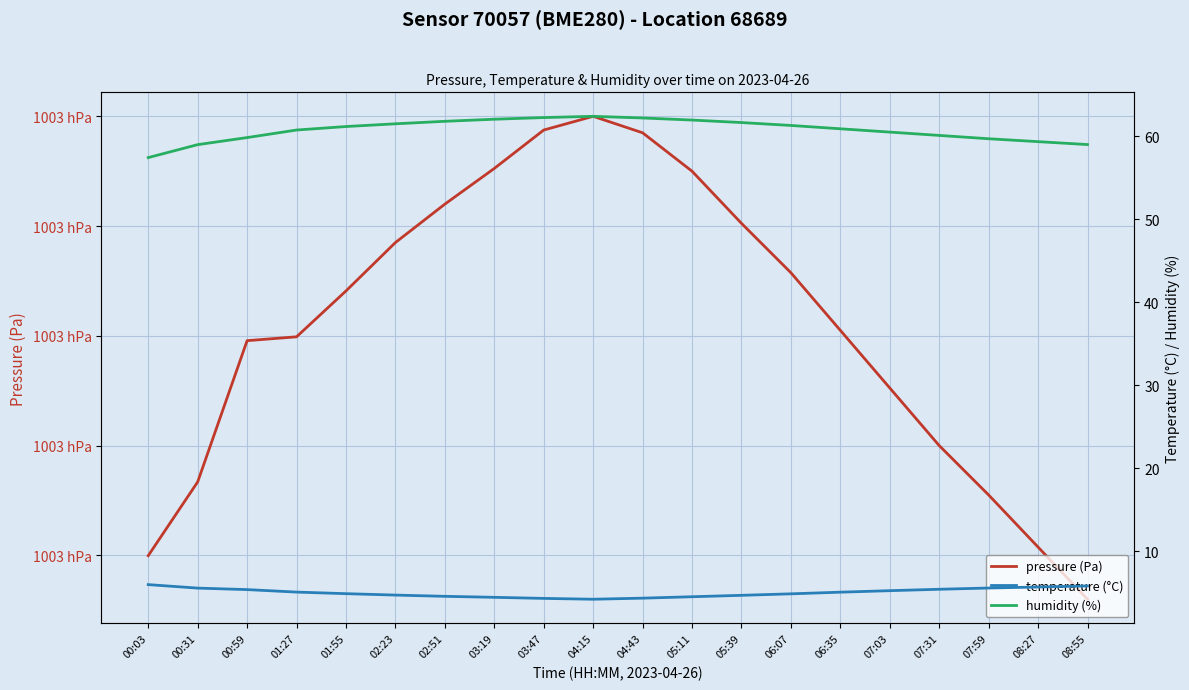

Reading left to right, transcribe all the data shown in this chart.

pressure (Pa): 100280.0	100286.7	100299.6	100299.9	100304.1	100308.5	100312.0	100315.2	100318.8	100320.0	100318.5	100315.0	100310.2	100305.8	100300.5	100295.2	100290.0	100285.5	100280.8	100276.0
temperature (°C): 6.0	5.6	5.4	5.1	4.9	4.8	4.6	4.5	4.3	4.2	4.4	4.5	4.7	4.9	5.1	5.3	5.5	5.6	5.7	5.8
humidity (%): 57.4	59.0	59.8	60.8	61.2	61.5	61.8	62.0	62.2	62.4	62.2	62.0	61.6	61.3	60.9	60.5	60.1	59.7	59.4	59.0